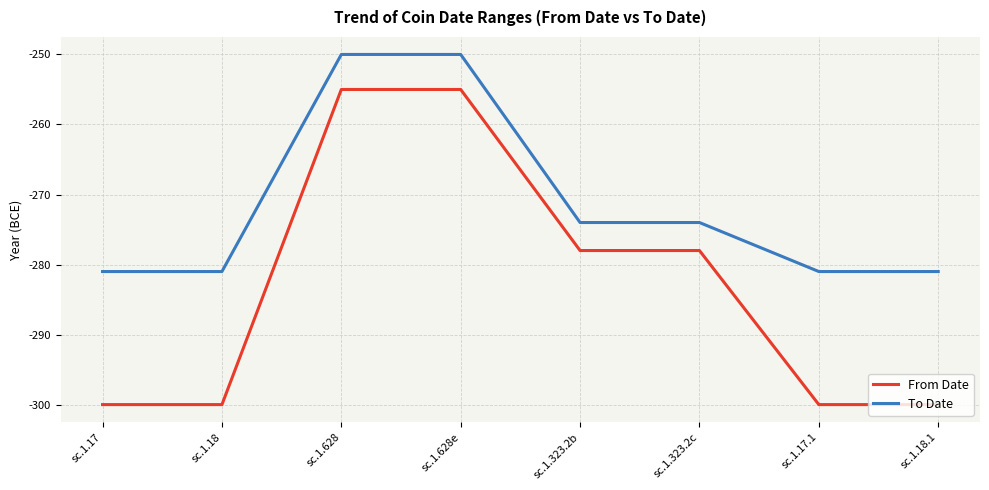

What position from the left is sc.1.18.1?

8